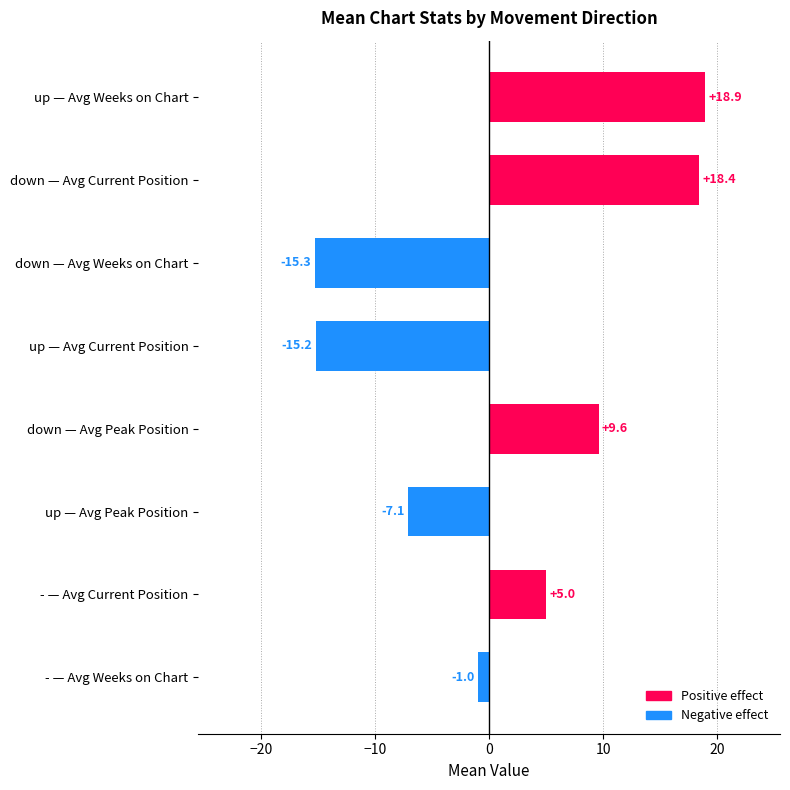

Which has a higher value, down — Avg Peak Position or up — Avg Peak Position?

down — Avg Peak Position